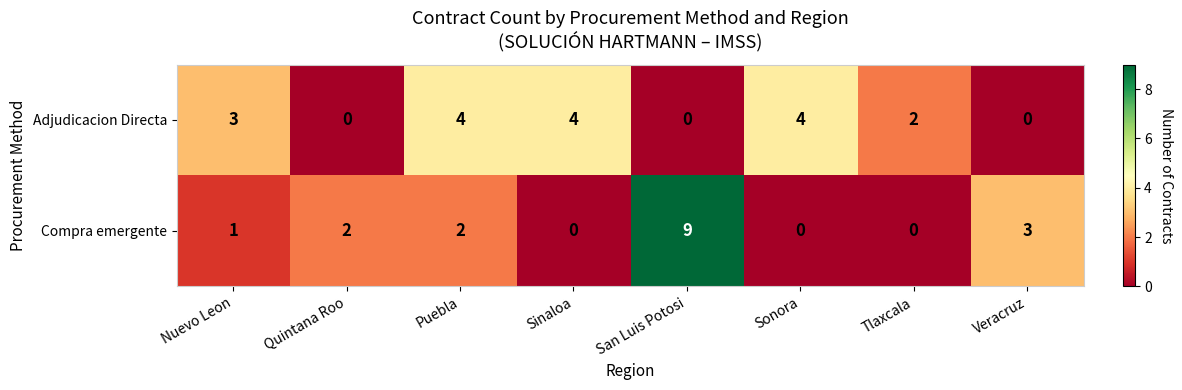

How many data points does each series have?

8